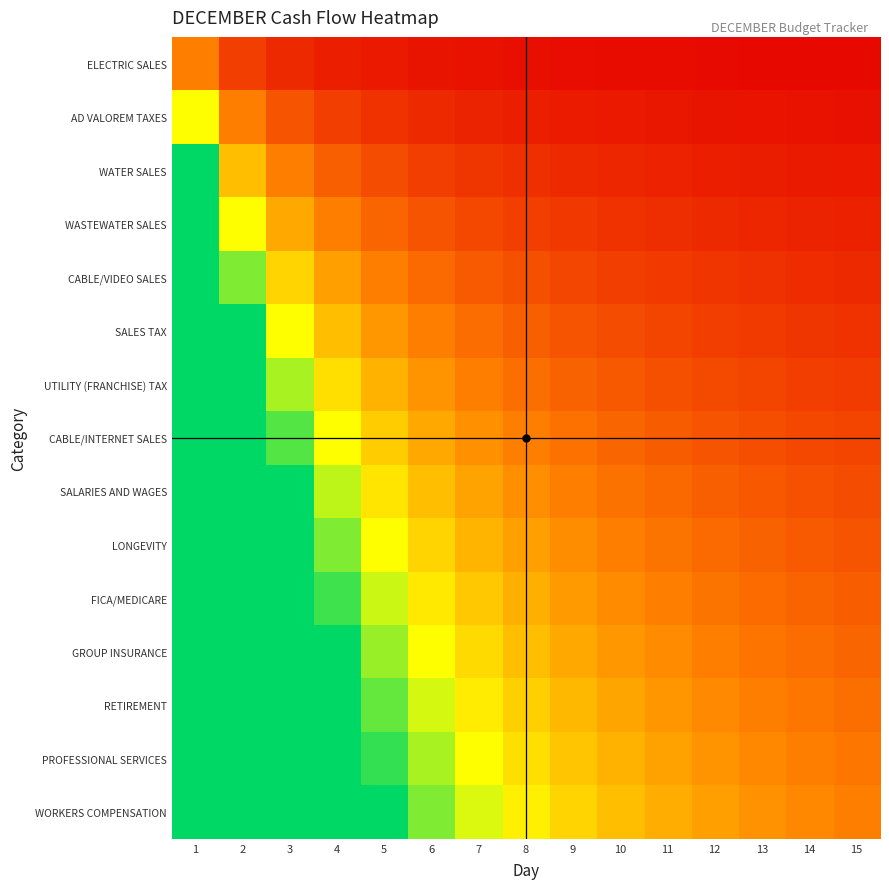

What is the spread (max minus min) of values at 3?

4.7